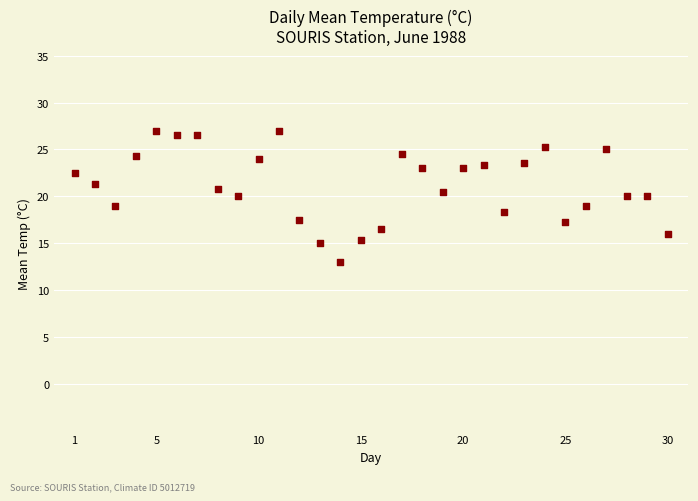

What is the range of X values (max minus min)?

29.0